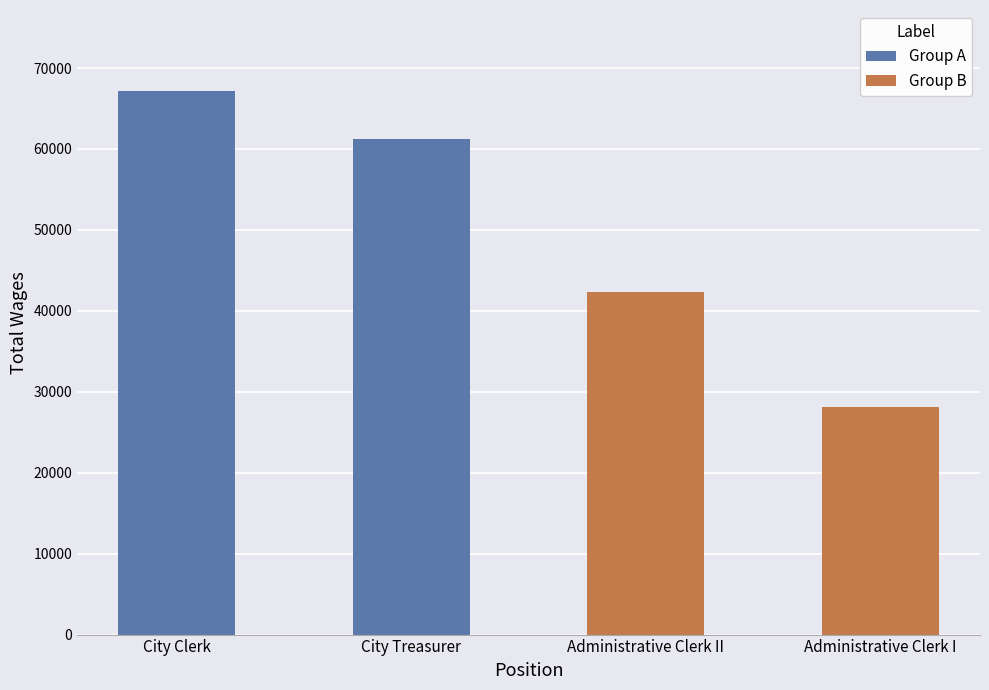

What is the label of the 2nd bar from the left?

City Treasurer